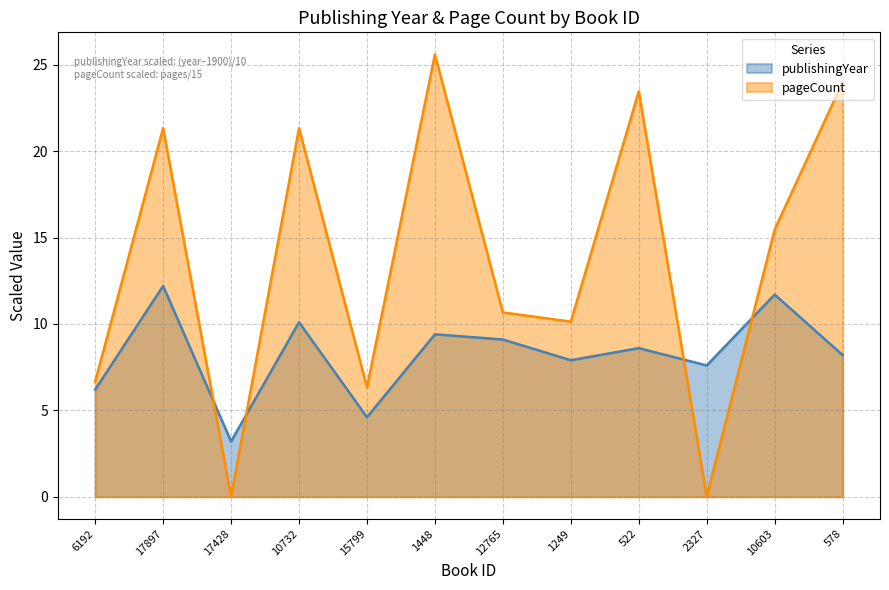

Is the value of publishingYear at 578 greater than the value of pageCount at 578?

No